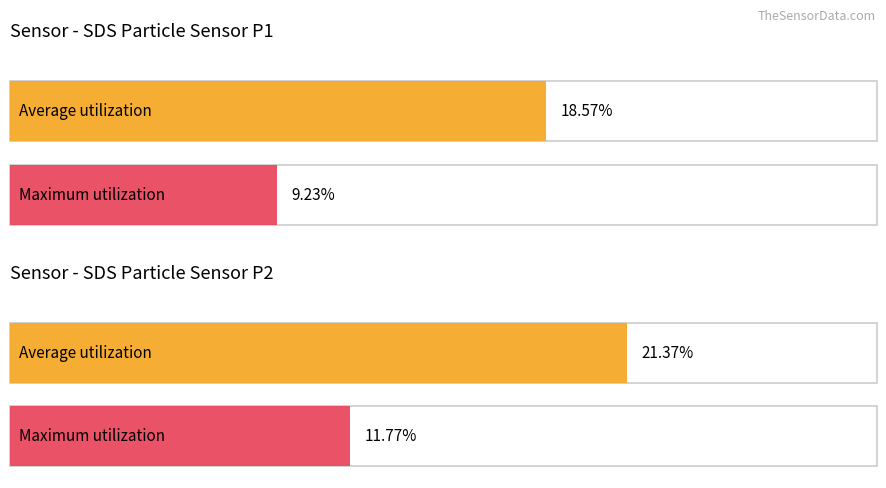

Which category has the highest value in the Average utilization series?

2